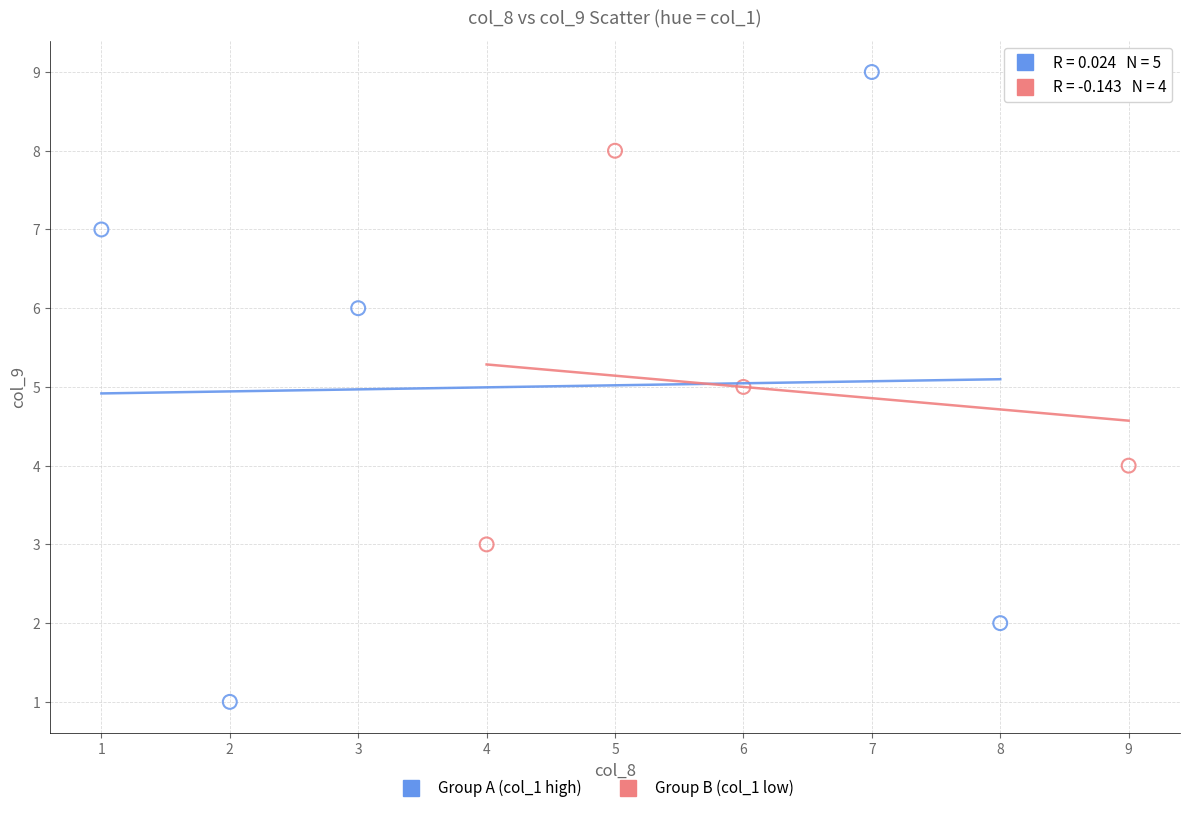

Which series contains the lowest Y value?

Group A (col_1 high)